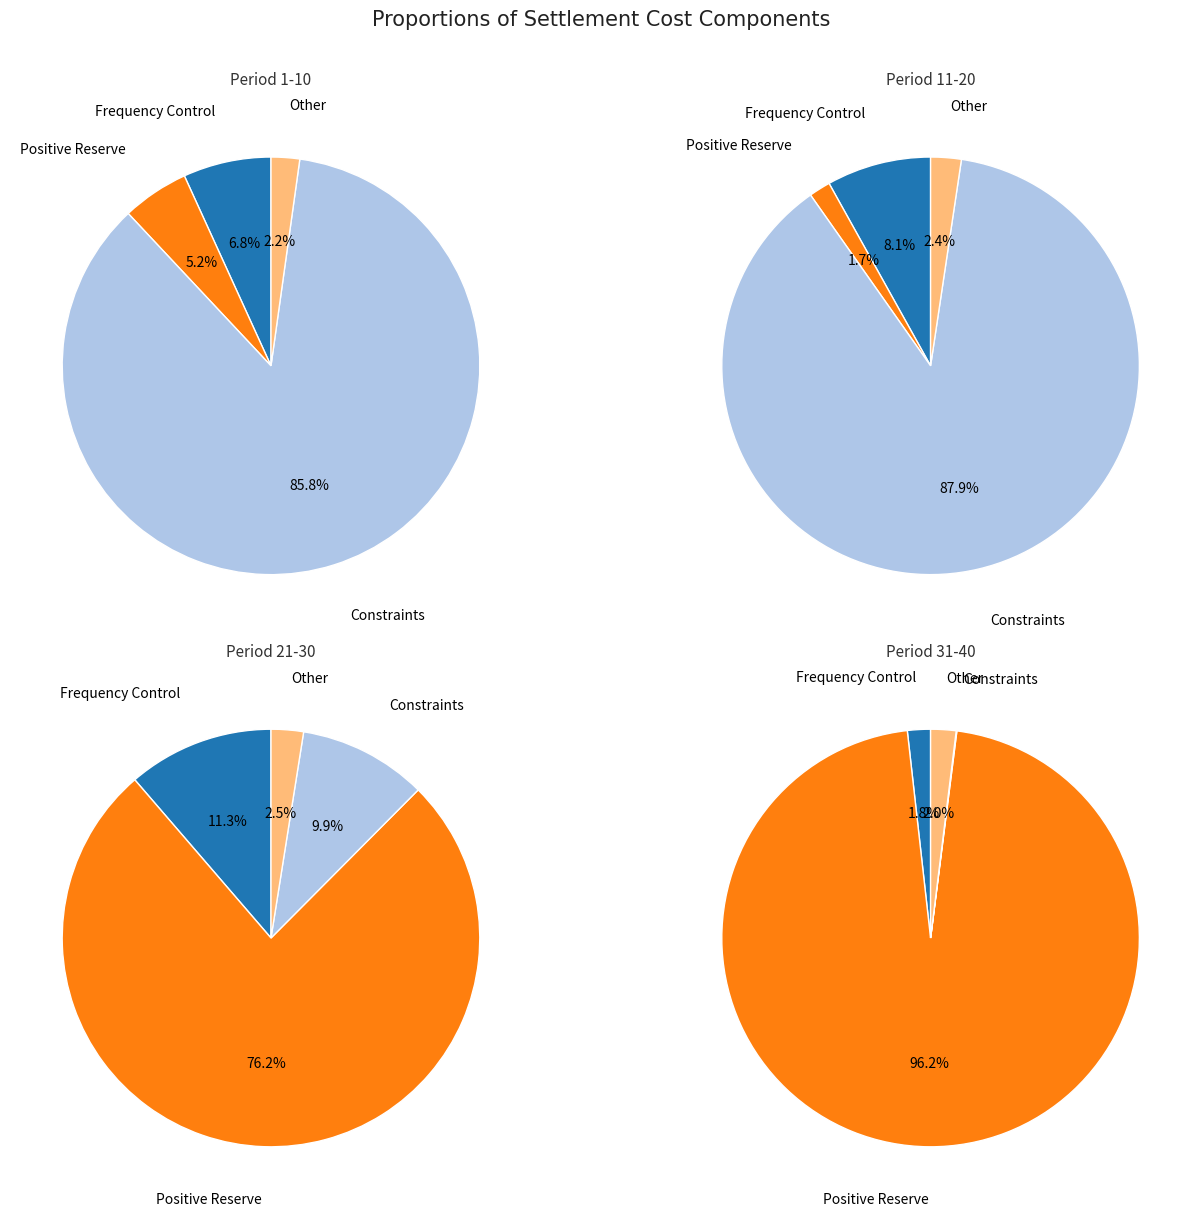

Is it true that 6 is 0% of the pie?

True